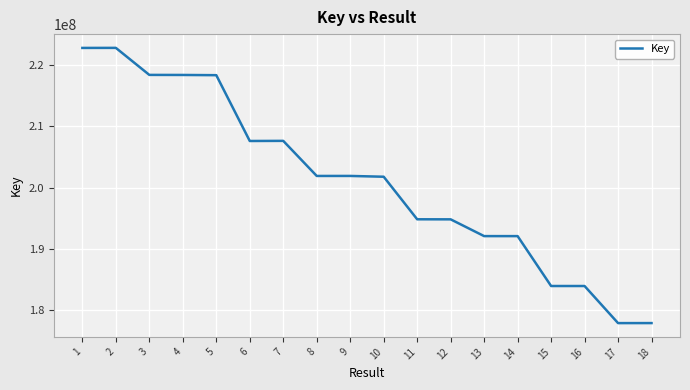

What is the minimum value shown in the chart?

177919046